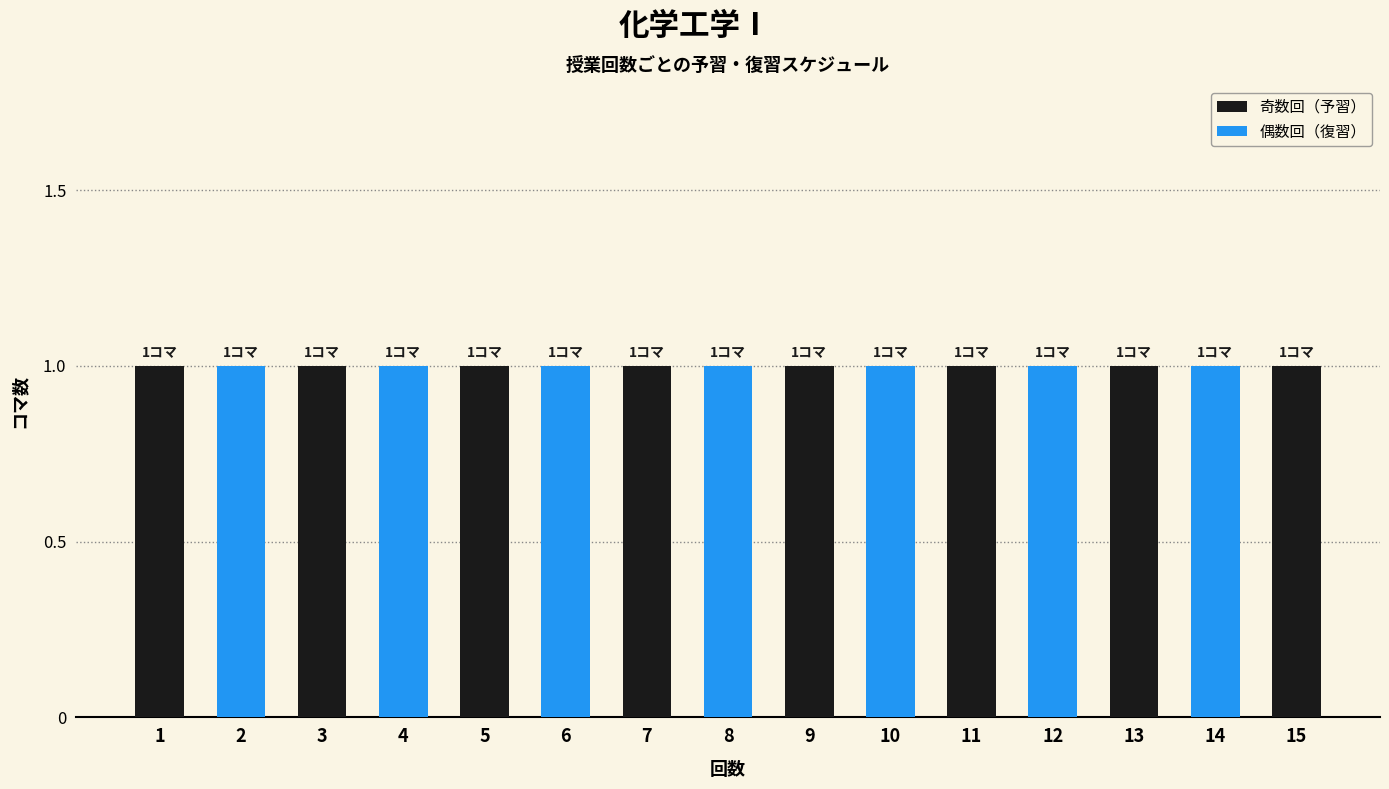

At which label is the value closest to 8?

8